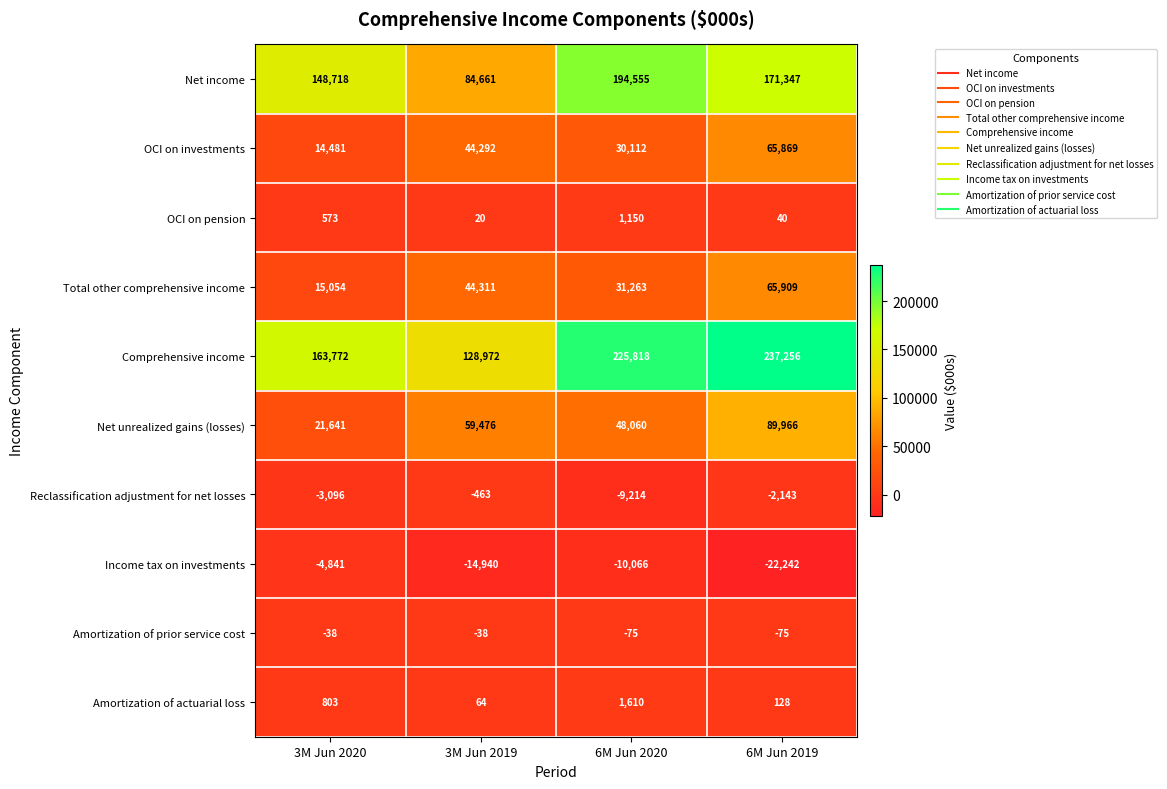

At which category is the sum across all series the highest?

6M Jun 2019